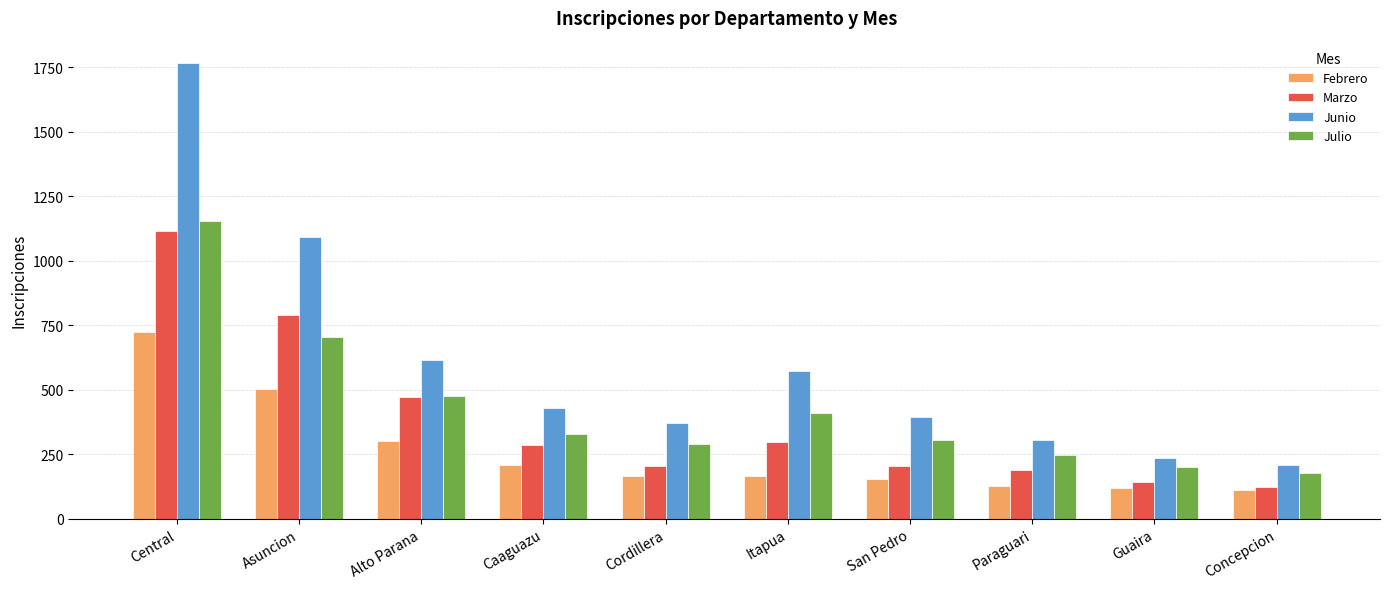

How many bars are there in total?

40